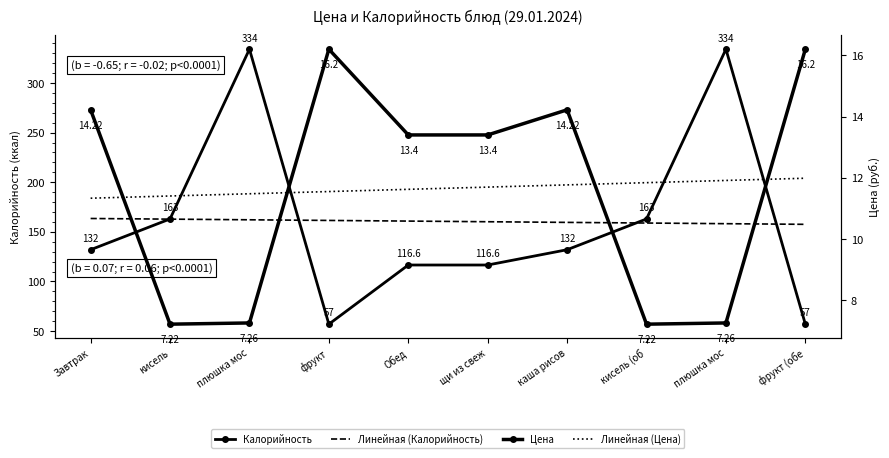

Count the number of data series in this chart.

4